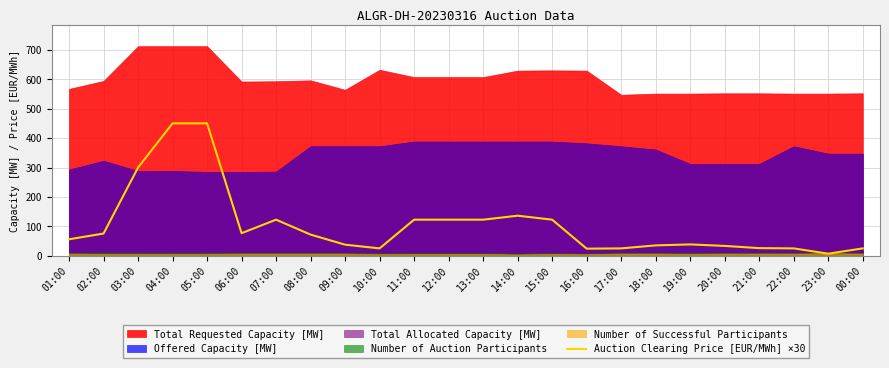

The value at 17:00 is 43.1. True or false?

False